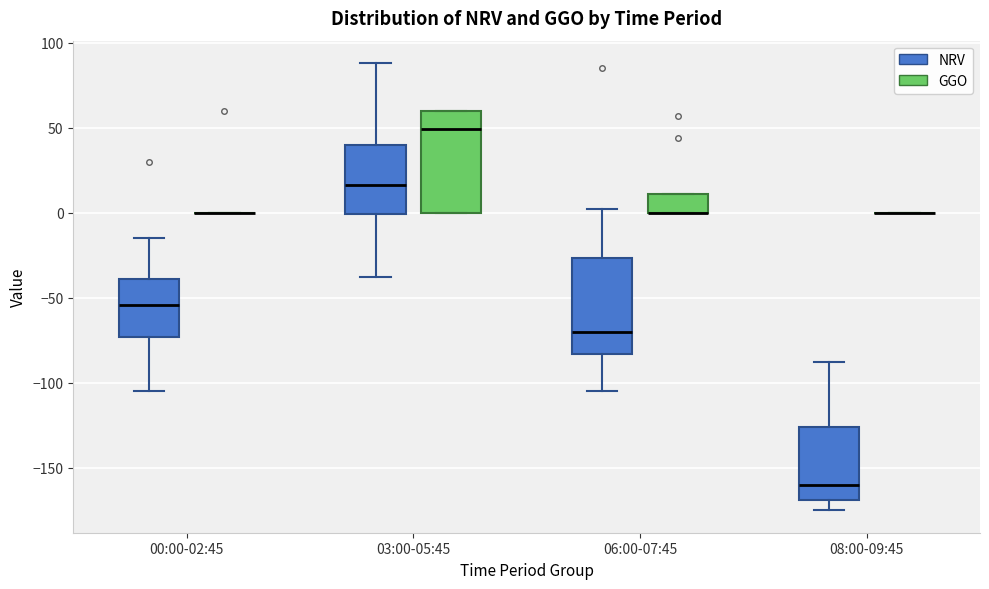

Reading left to right, transcribe this box plot: for each box, give where its median line is, the range the box spans, and where its two whiskers end, as read against the y-axis. The values are not printed on the chart, so give them approximately, as read against the axis.

00:00-02:45 (NRV): median -55, box -75 to -40, whiskers -105 to -15
00:00-02:45 (GGO): box collapsed to a line at 0, whiskers 0 to 0
03:00-05:45 (NRV): median 15, box 0 to 40, whiskers -40 to 90
03:00-05:45 (GGO): median 50, box 0 to 60, whiskers 0 to 60
06:00-07:45 (NRV): median -70, box -85 to -25, whiskers -105 to 0
06:00-07:45 (GGO): median 0 (drawn on the box's lower edge), box 0 to 10, whiskers 0 to 10
08:00-09:45 (NRV): median -160, box -170 to -125, whiskers -175 to -90
08:00-09:45 (GGO): box collapsed to a line at 0, whiskers 0 to 0